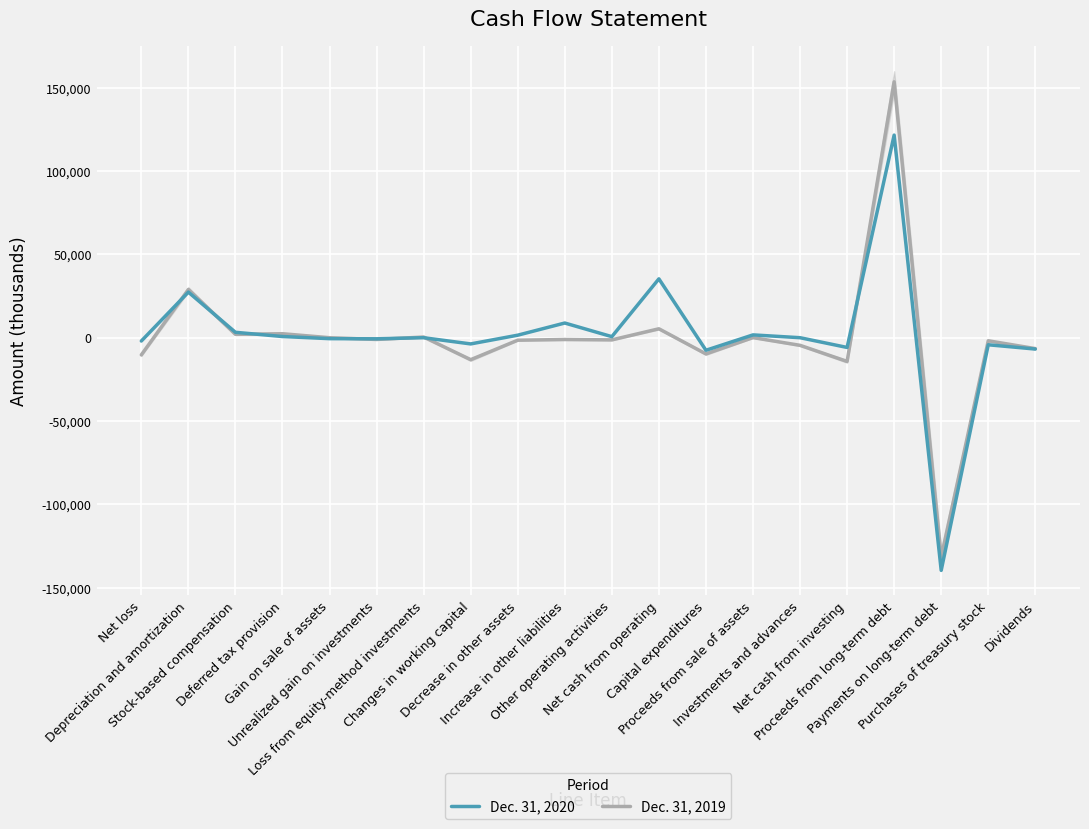

How many interior local valleys does the Dec. 31, 2019 series have?

7